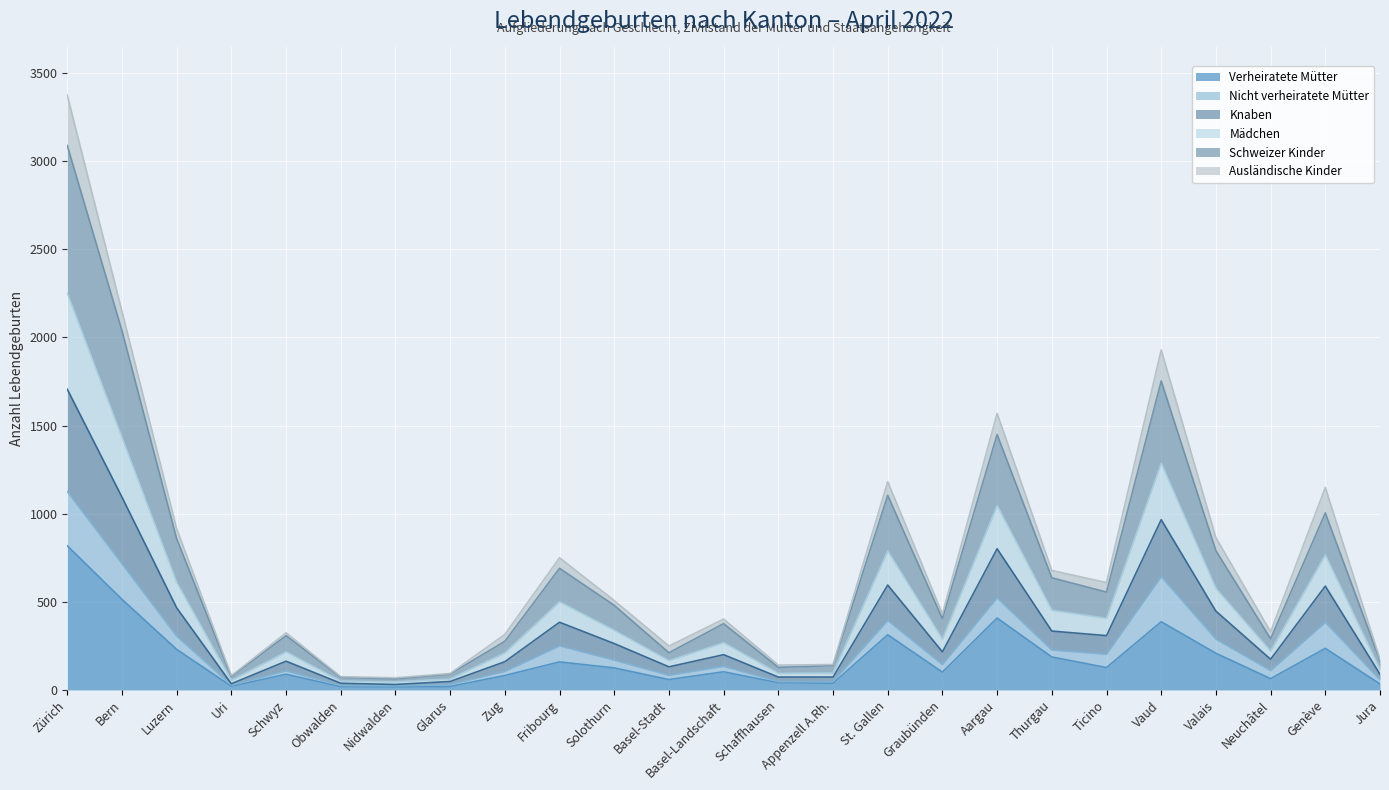

How many lines are shown in the chart?

6